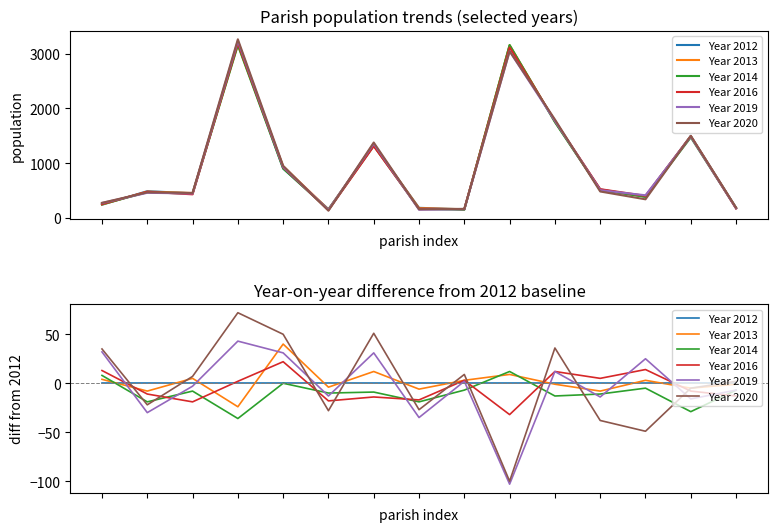

Which series has the largest range (max minus min)?

Year 2020